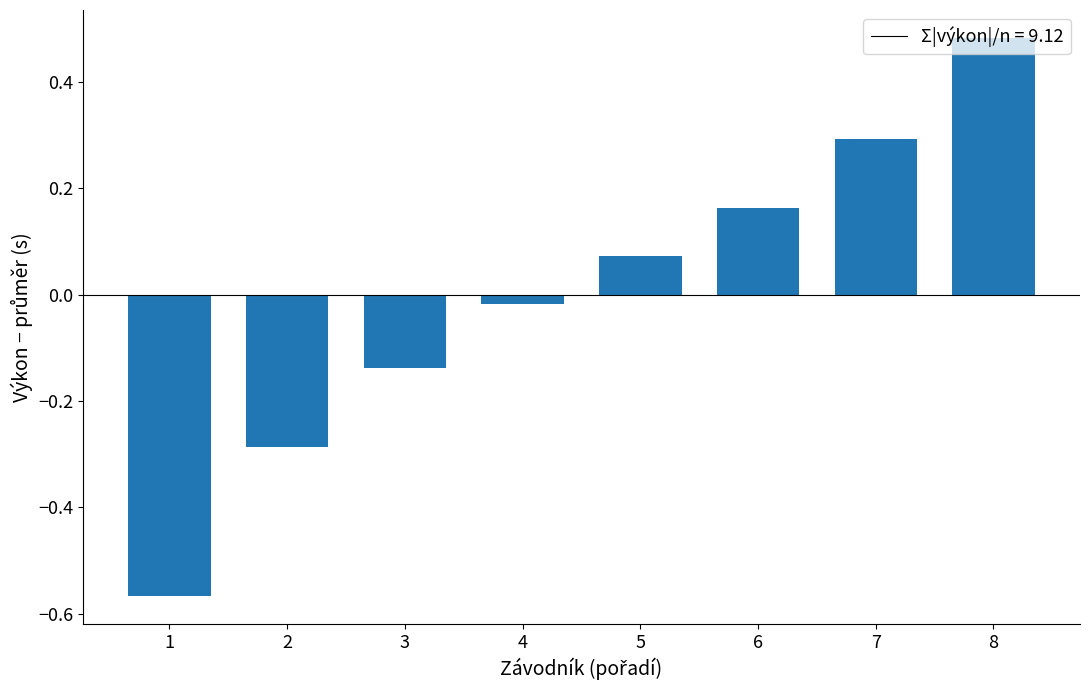

The value at 7 is 0.3. True or false?

True